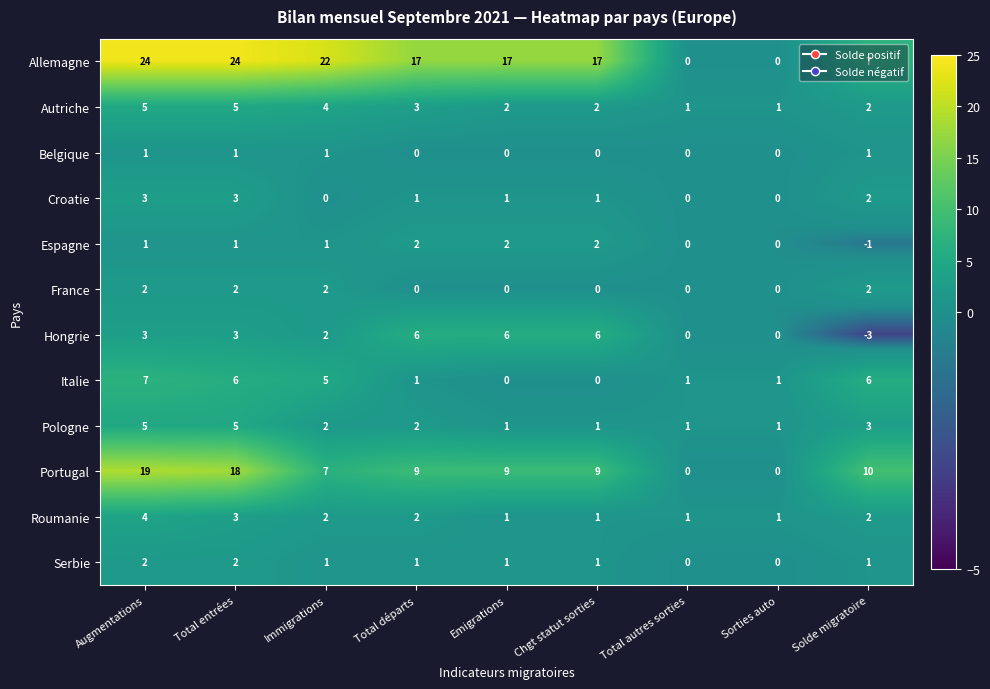

Is it true that Roumanie equals 3 at Immigrations?

False